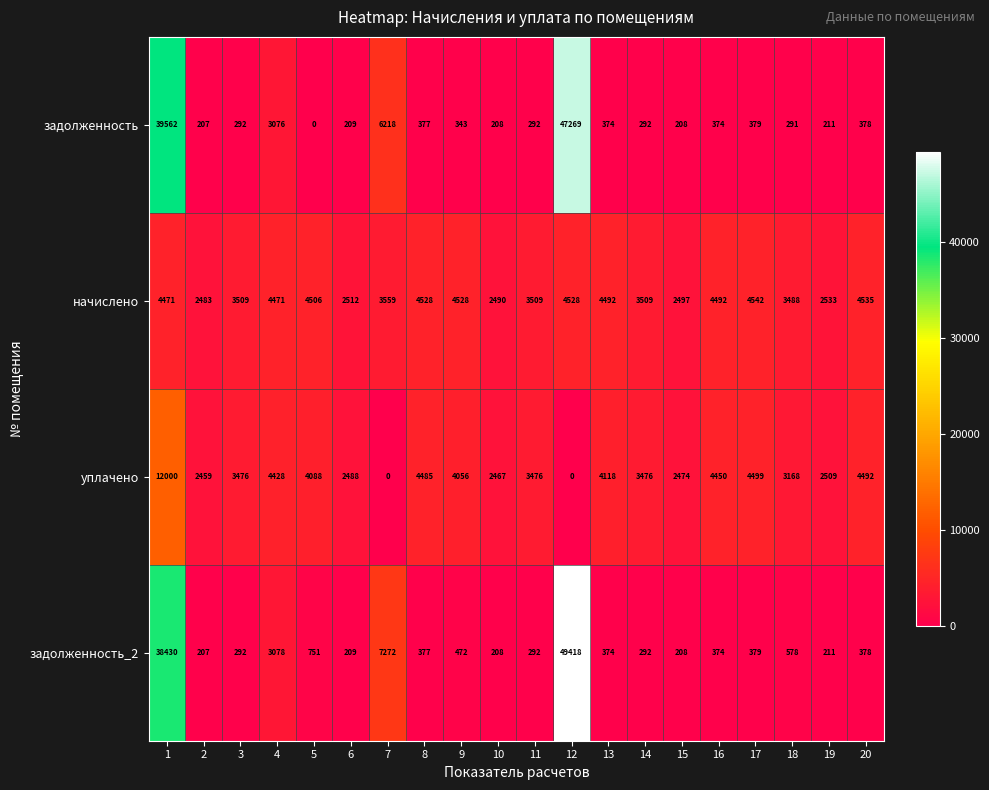

What is the lowest value of the задолженность_2 series?

207